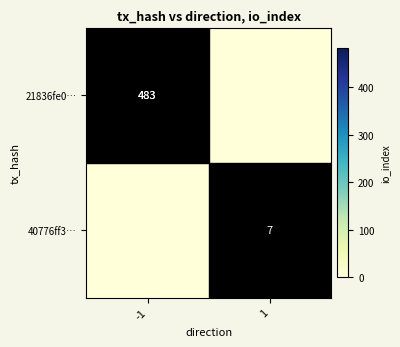

What is the maximum value for 21836fe0…?

483